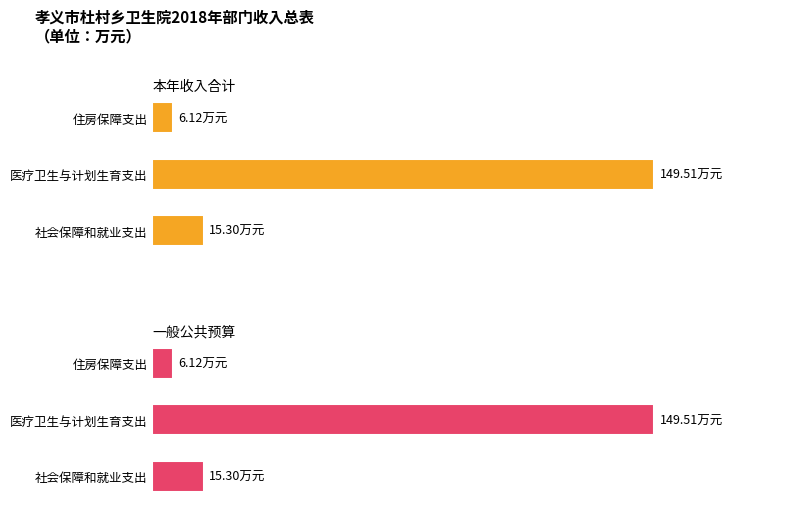

True or false: 本年收入合计 has a value of 15.3 at 社会保障和就业支出.

True